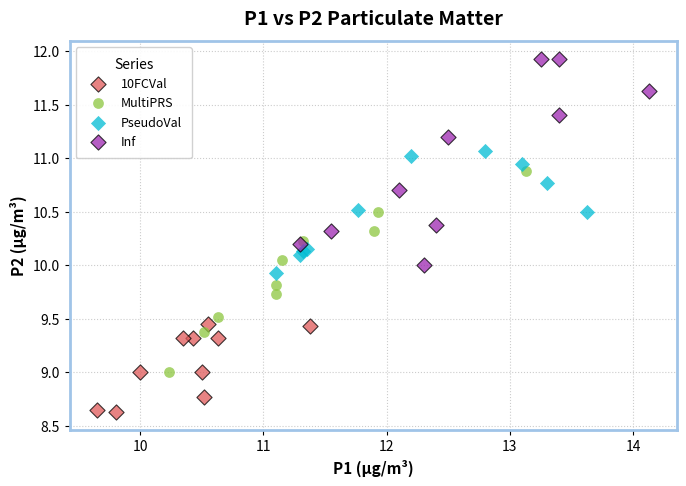

Which series contains the lowest Y value?

10FCVal